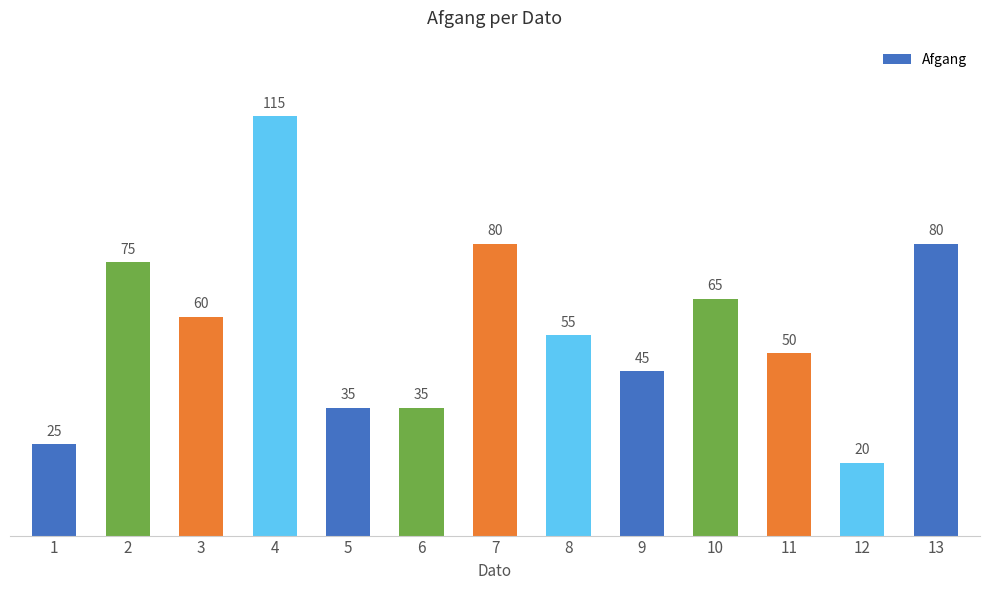

Reading left to right, extract all data points from this chart.

1=25	2=75	3=60	4=115	5=35	6=35	7=80	8=55	9=45	10=65	11=50	12=20	13=80